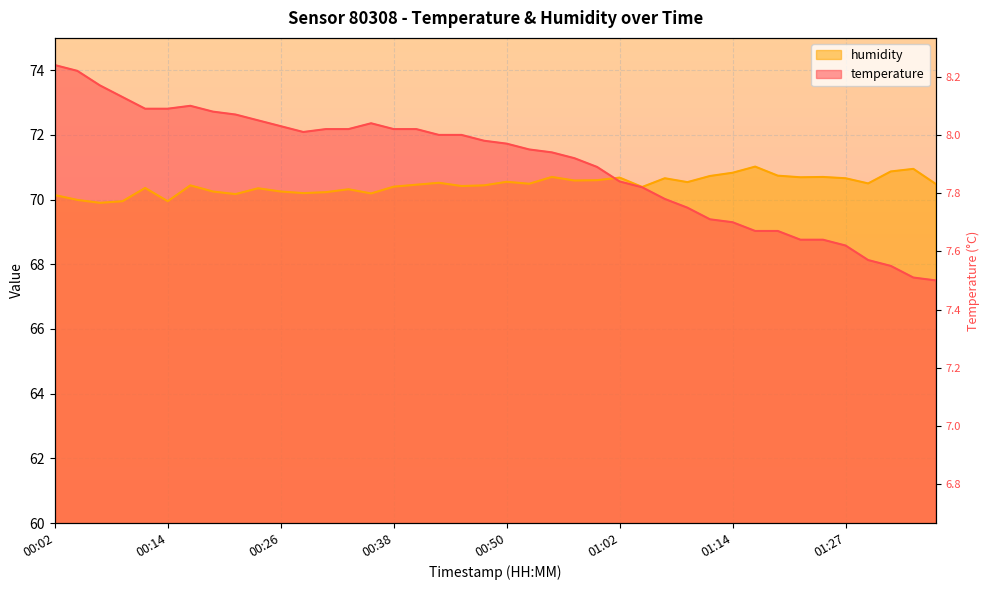

What are all the series names shown in the legend?

temperature, humidity